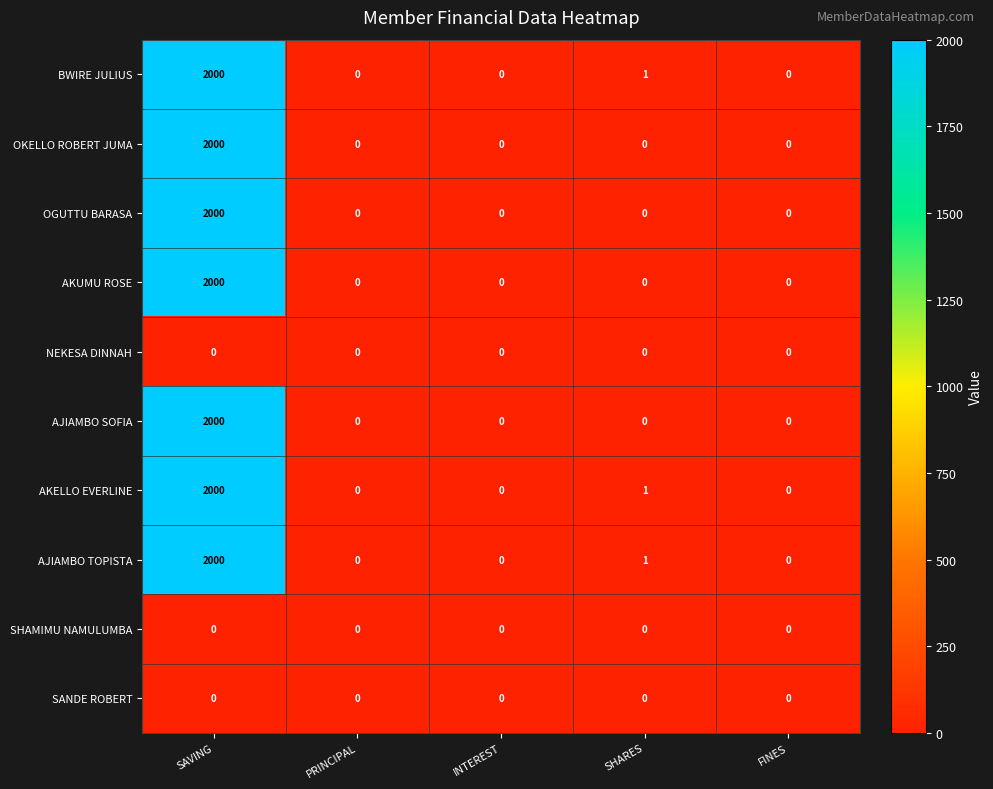

Which category has the highest value across all series?

SAVING